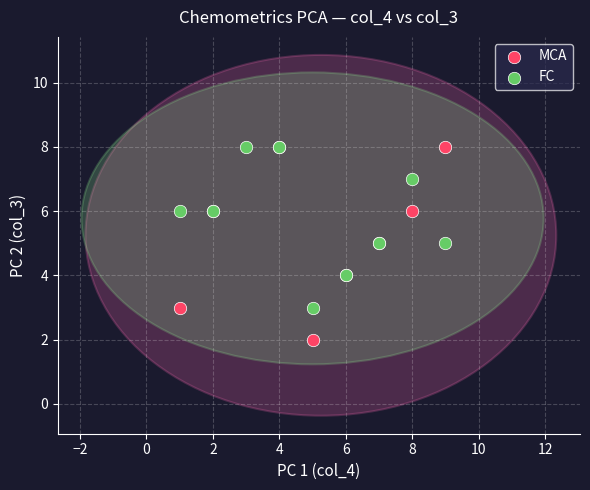

Which series contains the lowest Y value?

MCA